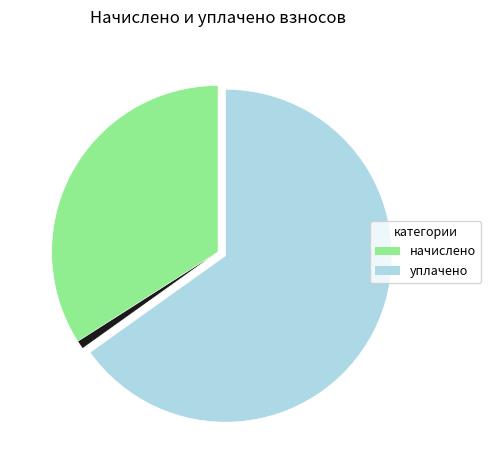

Does any single category account for the majority?

Yes